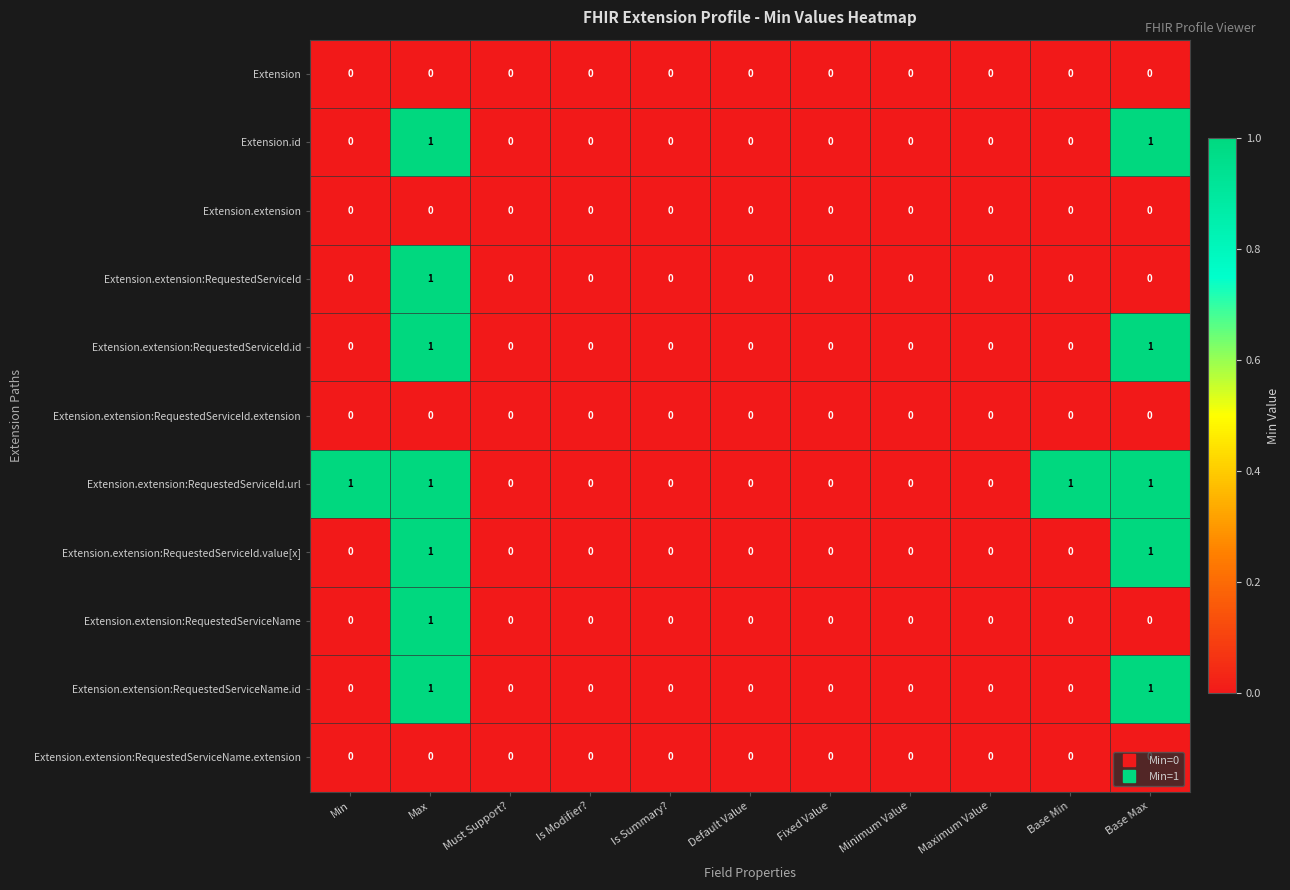

Between Default Value and Base Min, which series saw the biggest shift?

Extension.extension:RequestedServiceId.url